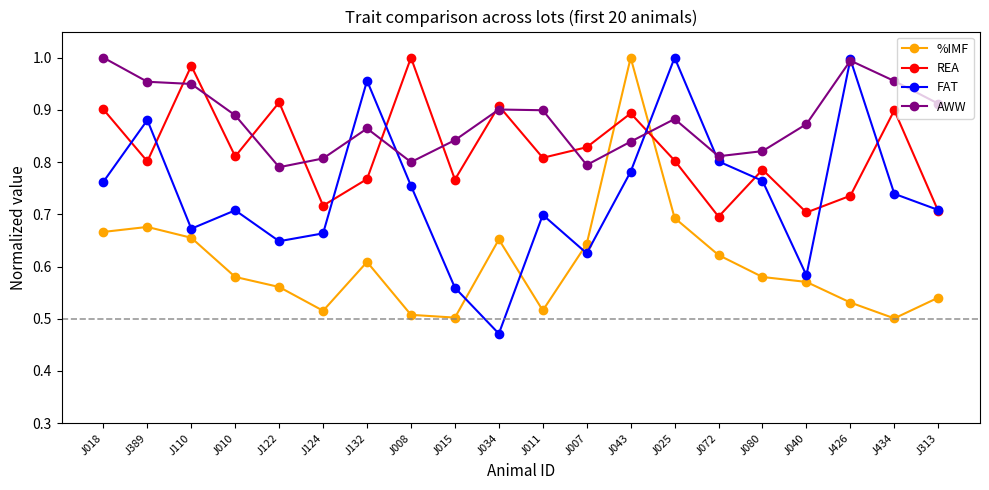

How many times do %IMF and AWW cross each other?

2